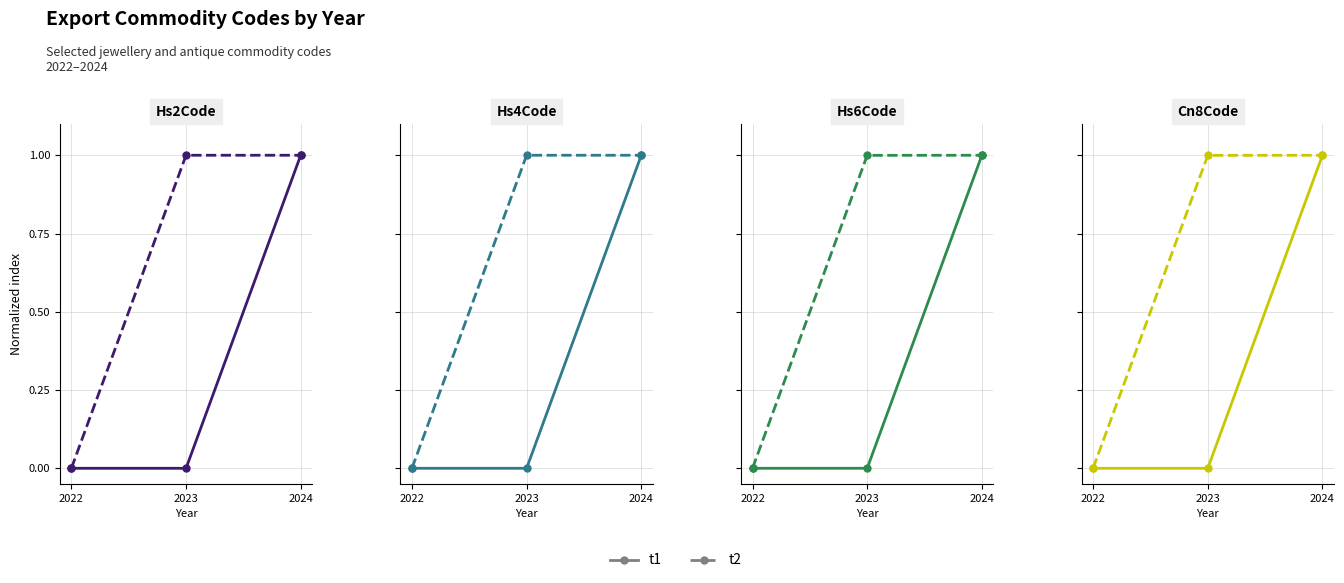

Between 2023 and 2024, which series saw the biggest shift?

t1